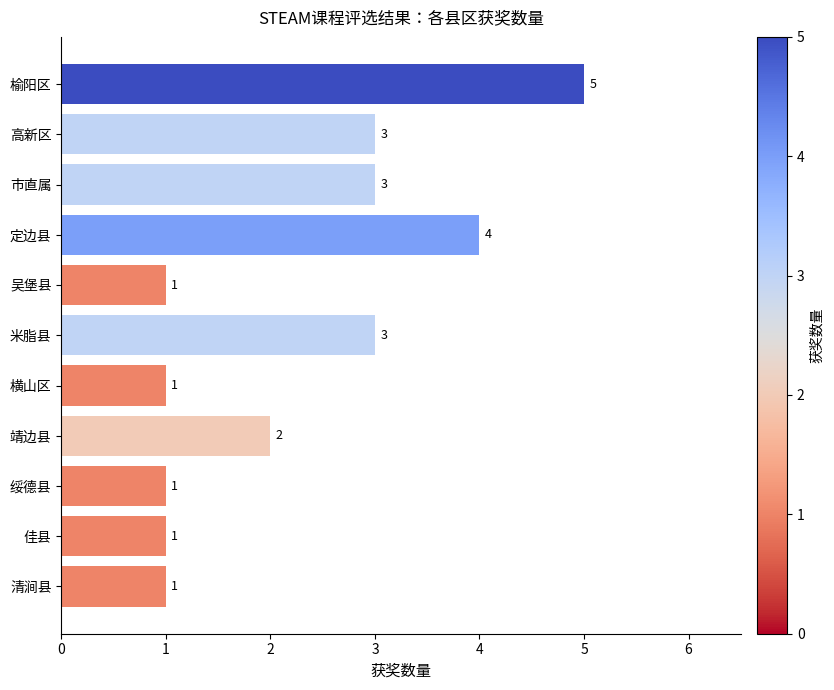

Are the bars horizontal?

Yes